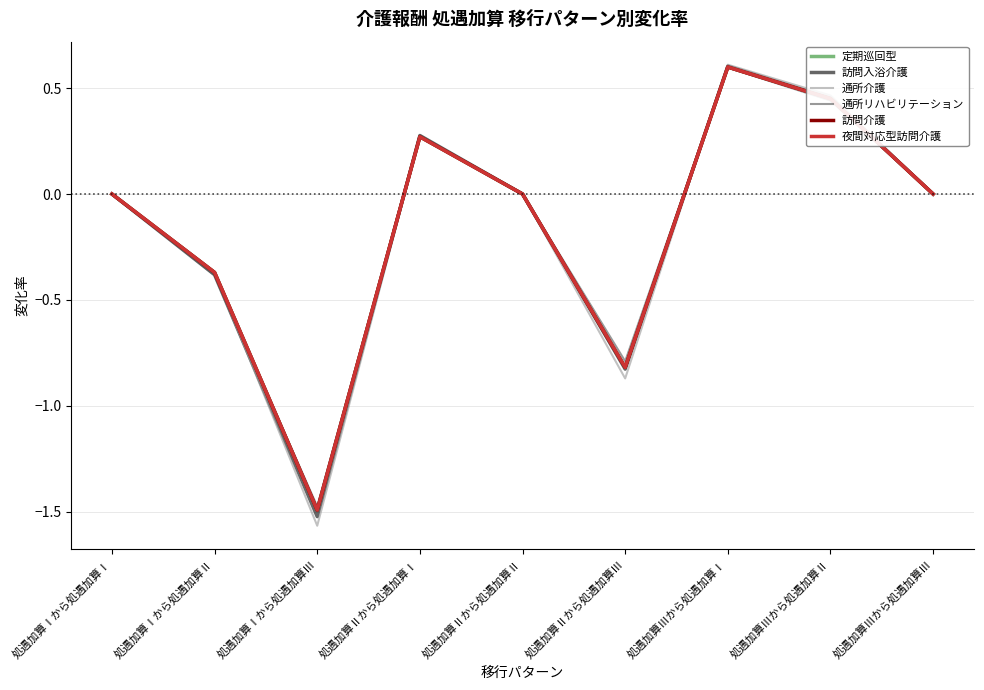

What is the label of the 7th point from the right?

処遇加算Ⅰから処遇加算Ⅲ